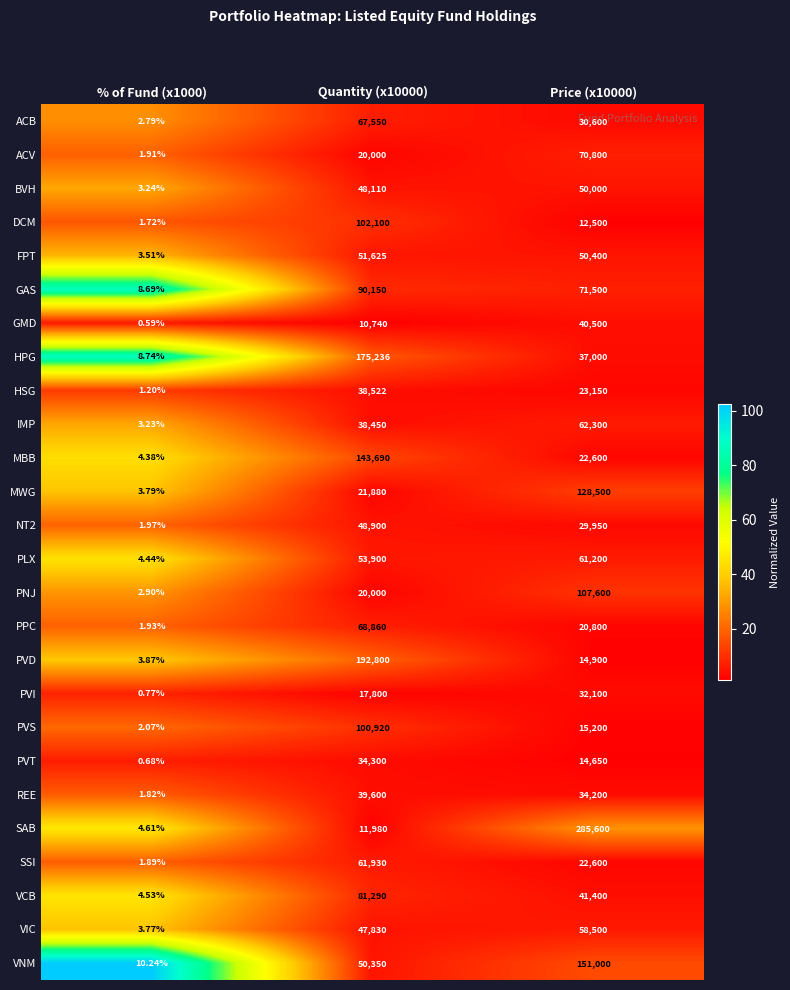

Which series has the widest spread of values?

SAB